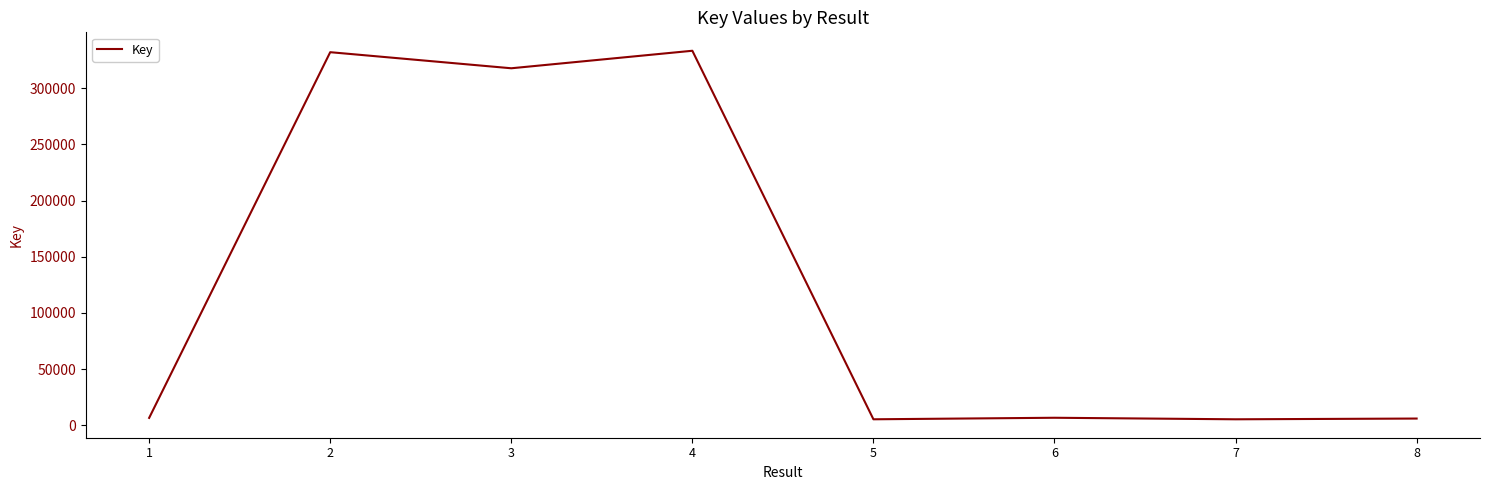

Where is the first local maximum?

2